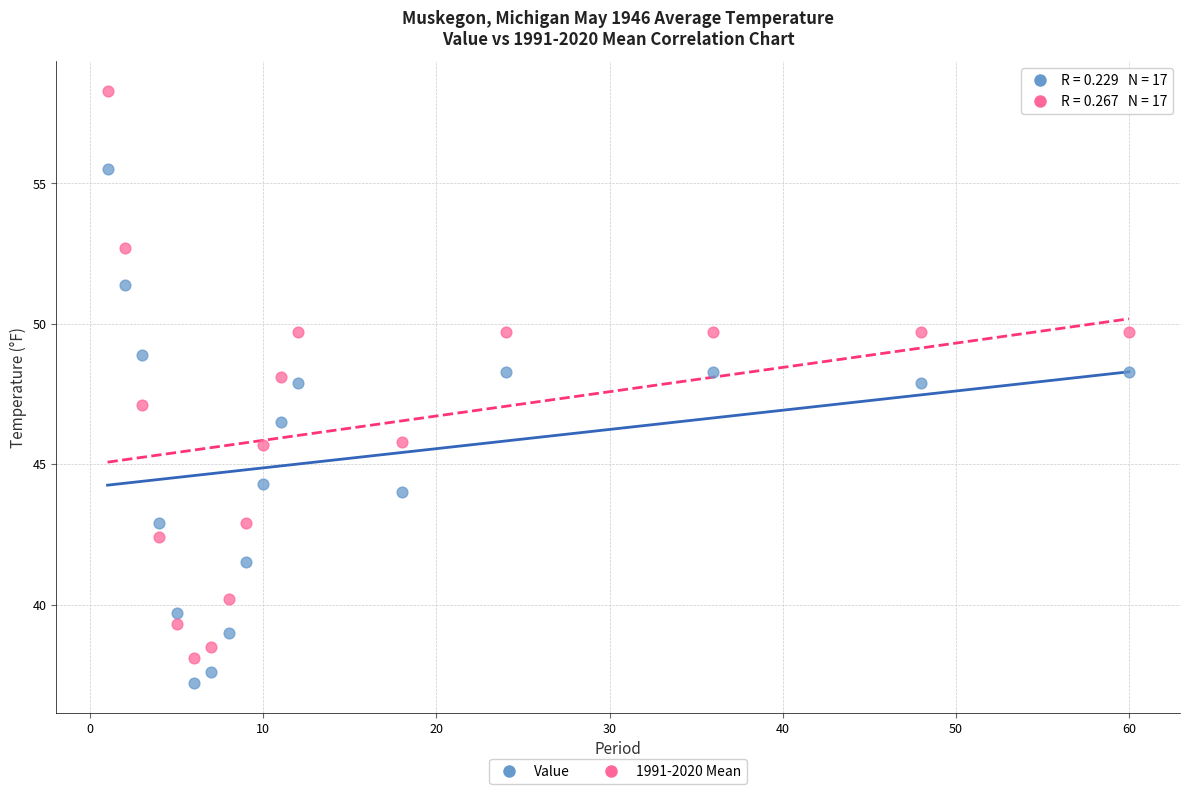

Which series has the largest Y range (max minus min)?

1991-2020 Mean